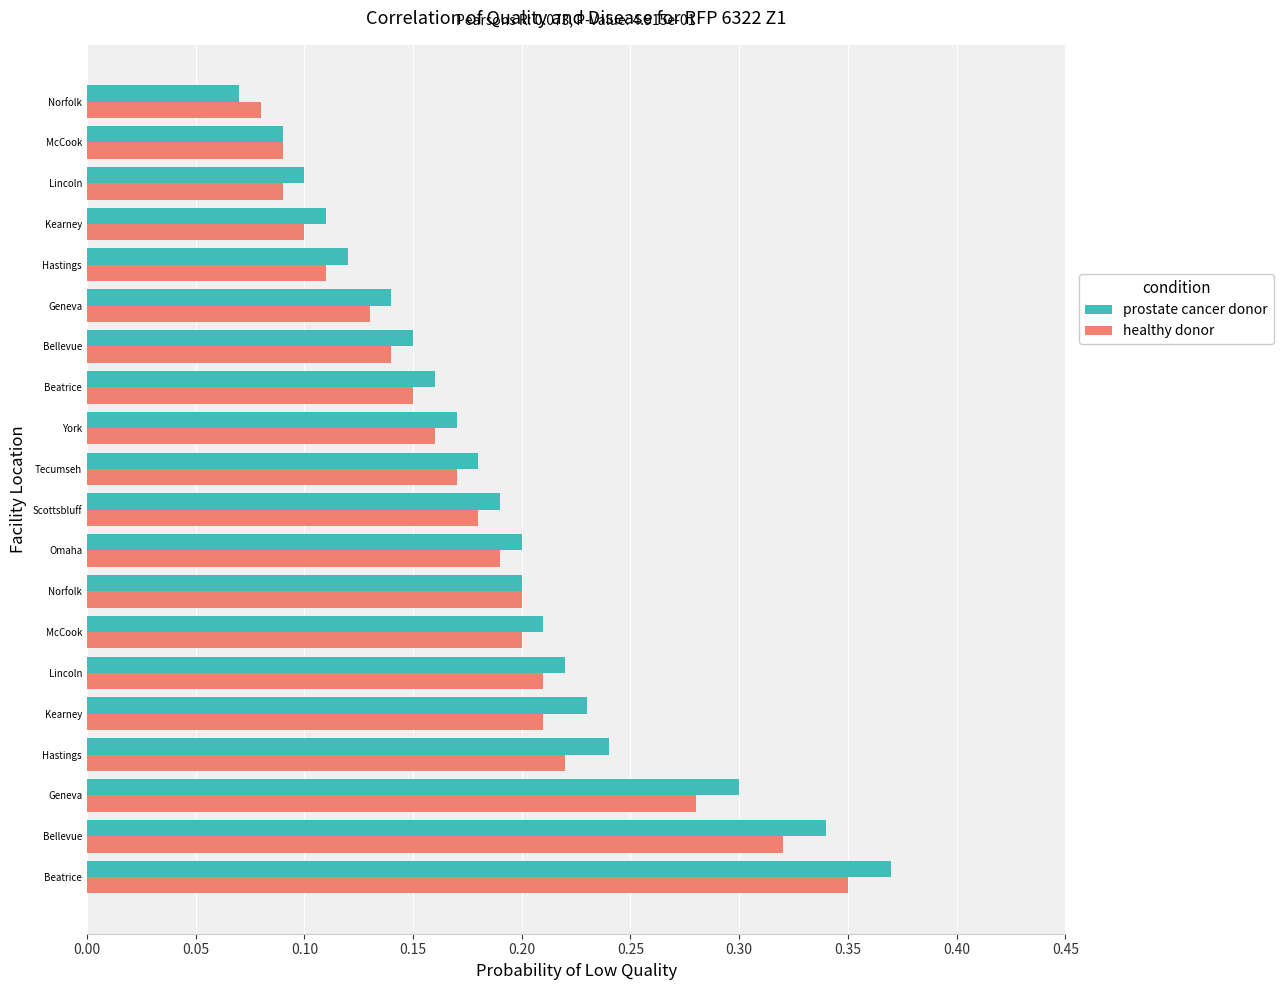

Reading right to left, what are all the values shown in this chart?

prostate cancer donor: 0.1	0.1	0.1	0.1	0.1	0.1	0.1	0.2	0.2	0.2	0.2	0.2	0.2	0.2	0.2	0.2	0.2	0.3	0.3	0.4
healthy donor: 0.1	0.1	0.1	0.1	0.1	0.1	0.1	0.1	0.2	0.2	0.2	0.2	0.2	0.2	0.2	0.2	0.2	0.3	0.3	0.3